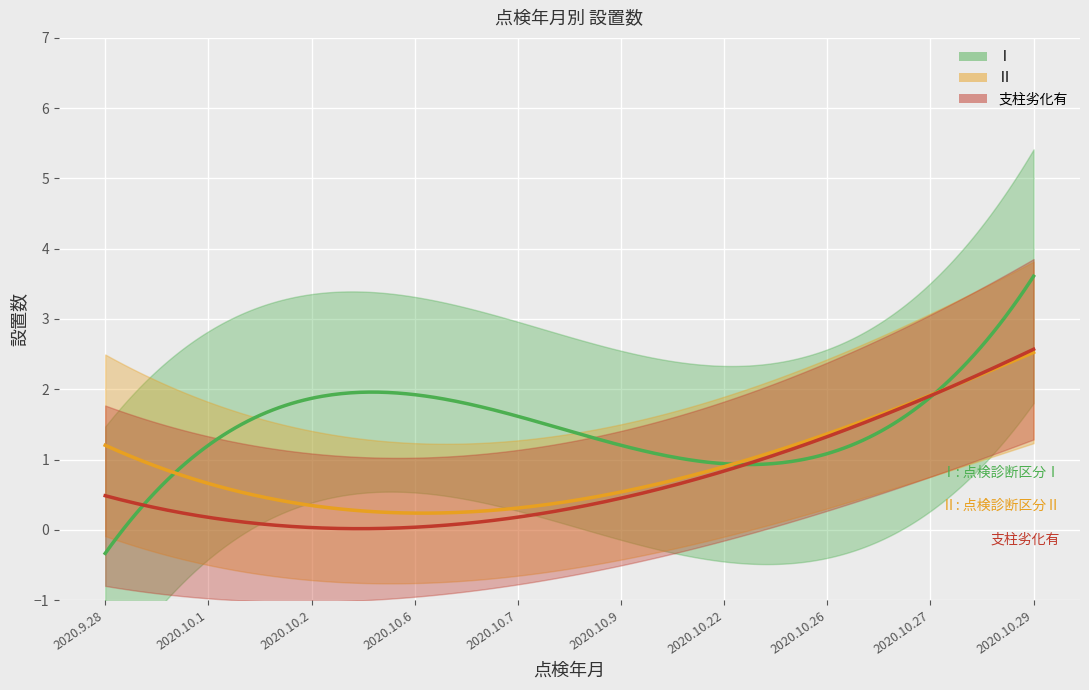

Reading left to right, extract all data points from this chart.

Ⅰ: 2020.9.28=0	2020.10.1=1	2020.10.2=1	2020.10.6=2	2020.10.7=3	2020.10.9=1	2020.10.22=0	2020.10.26=2	2020.10.27=1	2020.10.29=4
Ⅱ: 2020.9.28=1	2020.10.1=1	2020.10.2=0	2020.10.6=1	2020.10.7=0	2020.10.9=0	2020.10.22=1	2020.10.26=1	2020.10.27=3	2020.10.29=2
支柱劣化有: 2020.9.28=0	2020.10.1=1	2020.10.2=0	2020.10.6=0	2020.10.7=0	2020.10.9=0	2020.10.22=1	2020.10.26=1	2020.10.27=3	2020.10.29=2